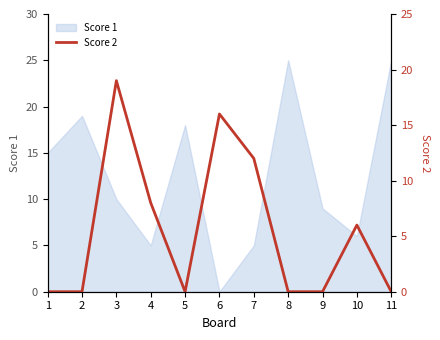

At which label is Score 1 closest to 12?

3